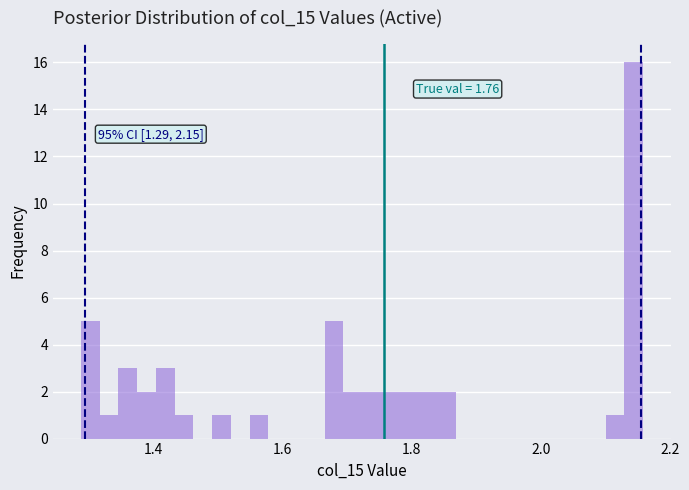

Read against the x-axis, roughly where is the centre of the tallest bar?

2.14